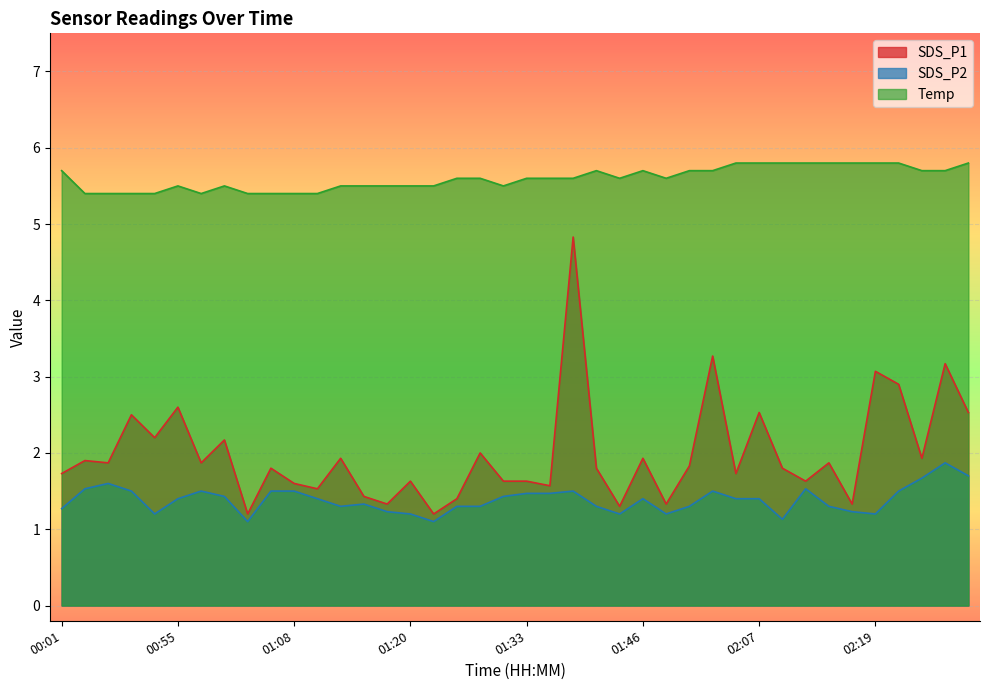

Which series has the widest spread of values?

SDS_P1